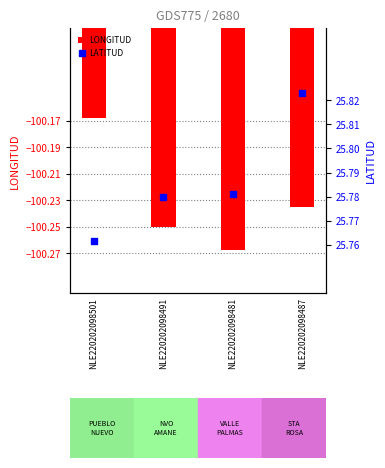

At which category is the sum across all series the highest?

NLE220202098501